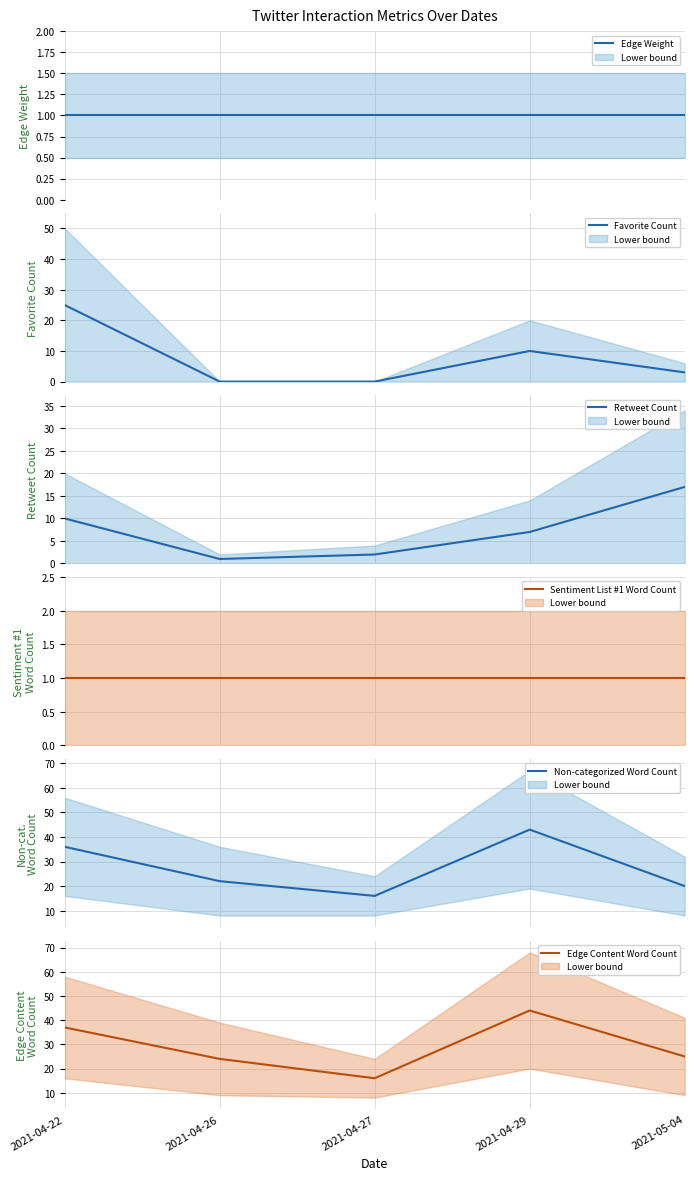

True or false: Non-categorized Word Count mean and Favorite Count mean cross at least once.

False